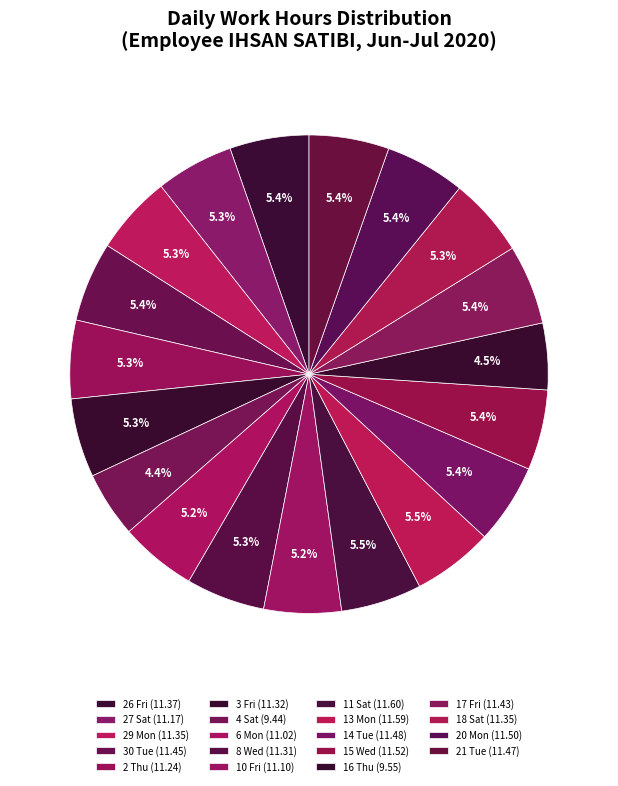

To the nearest percent, what percentage of the pie is 3 Fri?

5%